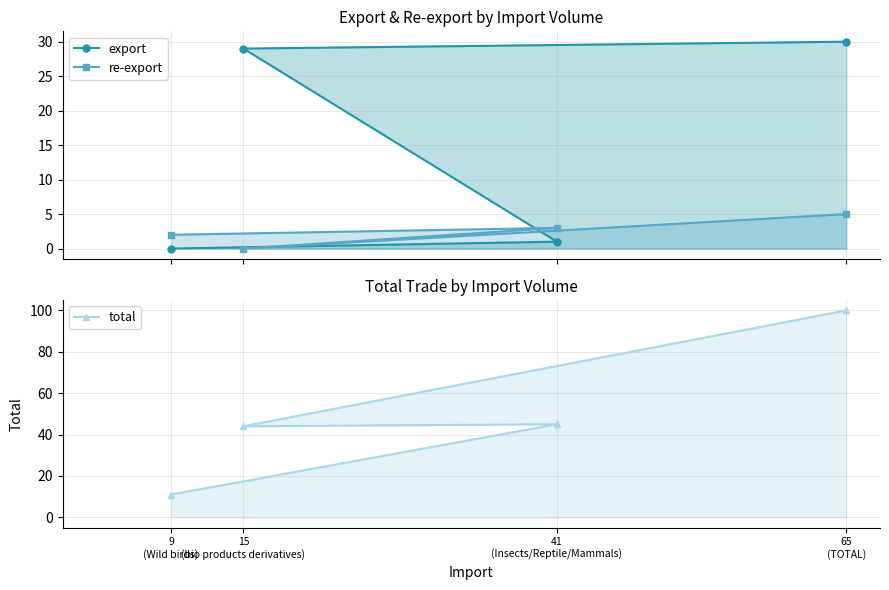

Reading left to right, extract all data points from this chart.

export: 0	1	29	30
re-export: 2	3	0	5
total: 11	45	44	100